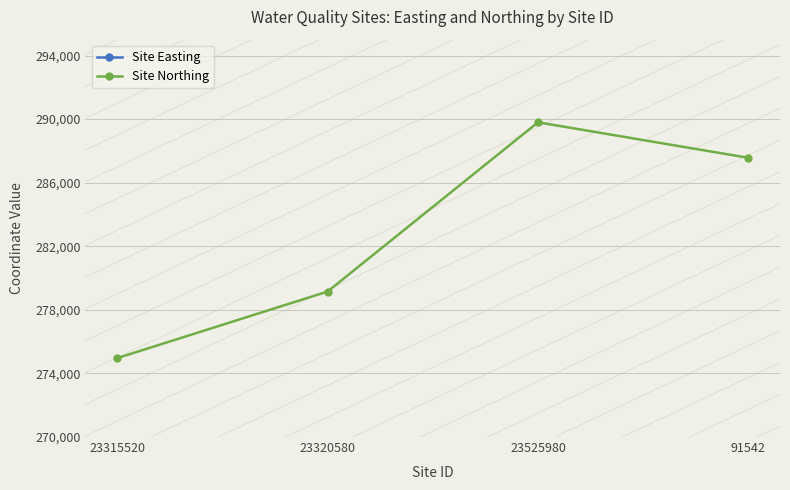

Which label corresponds to the smallest value in the chart?

23315520